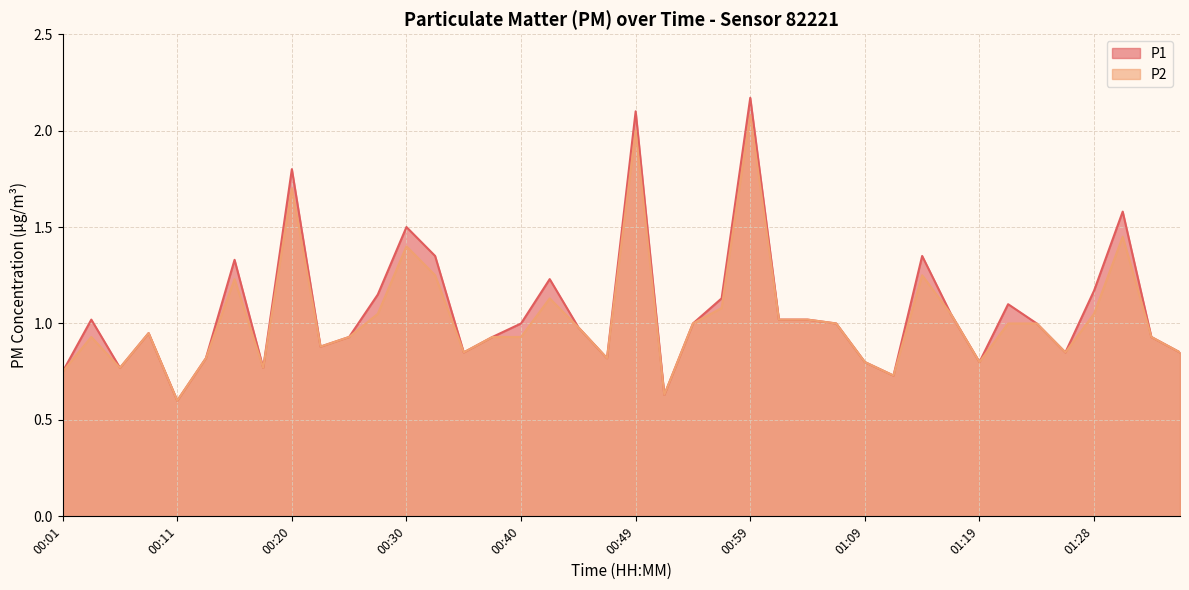

Is the value of P2 at 00:13 greater than the value of P1 at 00:06?

Yes